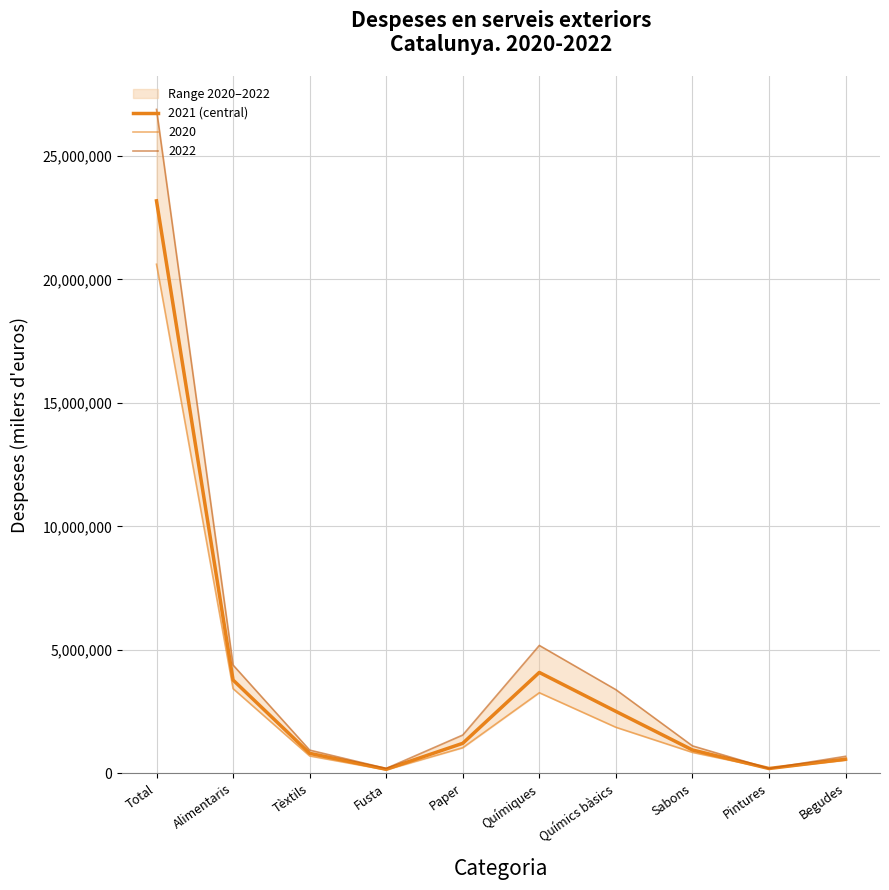

How many categories are shown in the chart?

10